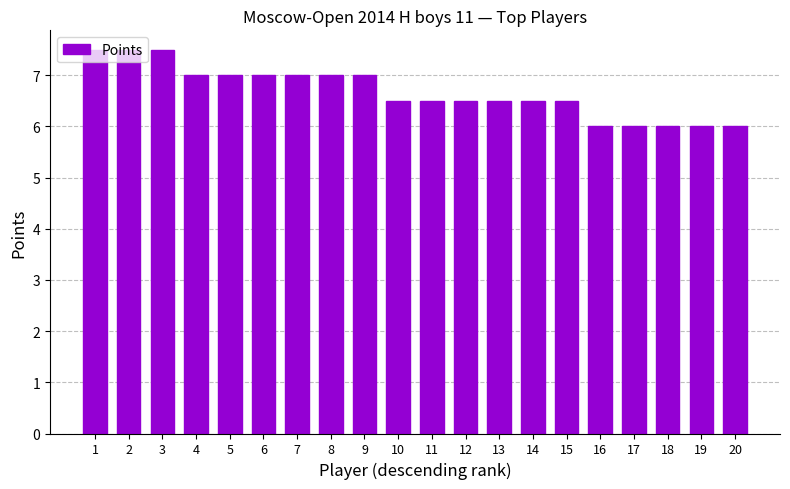

Does the chart contain any negative values?

No